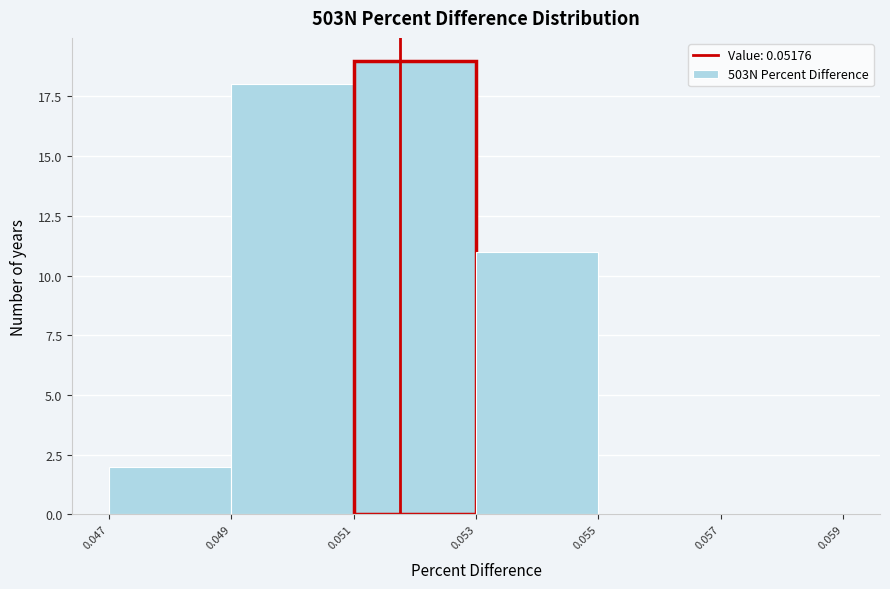

How tall is the bar that spans 0.053 to 0.055 on the x-axis? The values are not printed on the chart, so give them approximately, as read against the axis.

11